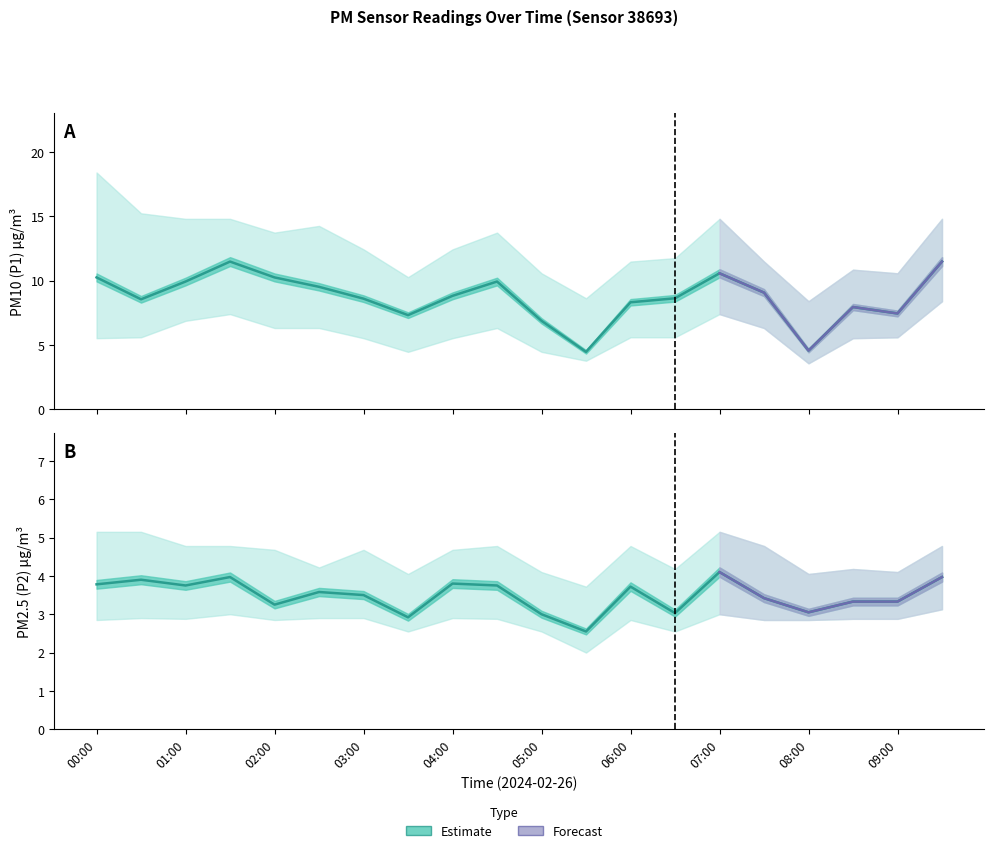

In P1, how many points are higher than both neighbors (excluding endpoints)?

4